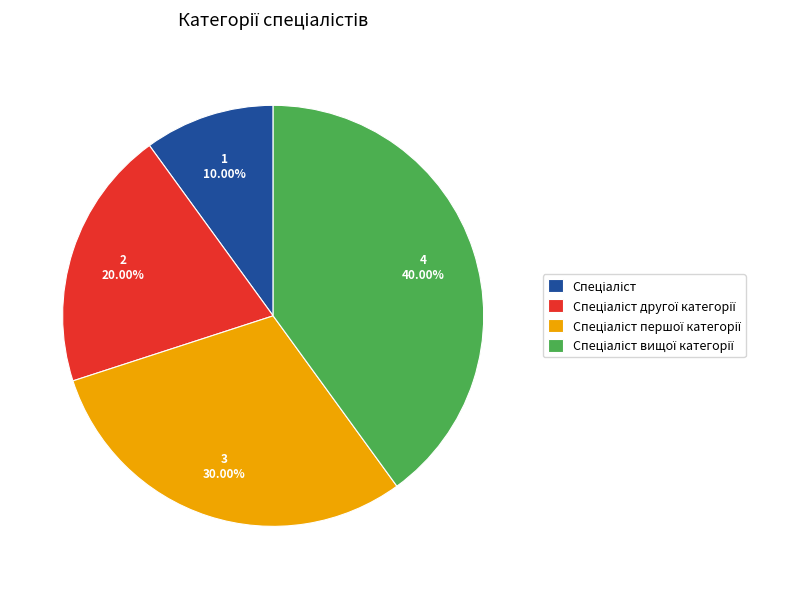

Does any single category account for the majority?

No